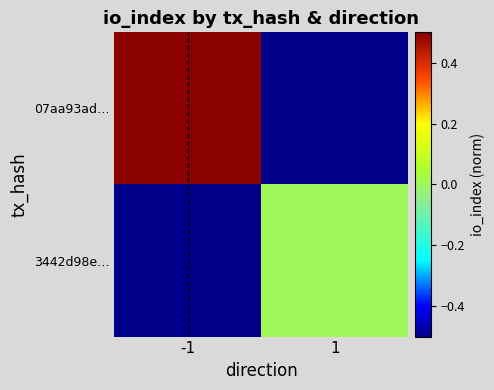

List the series in order of their overall mean, highest first.

07aa93ad…, 3442d98e…